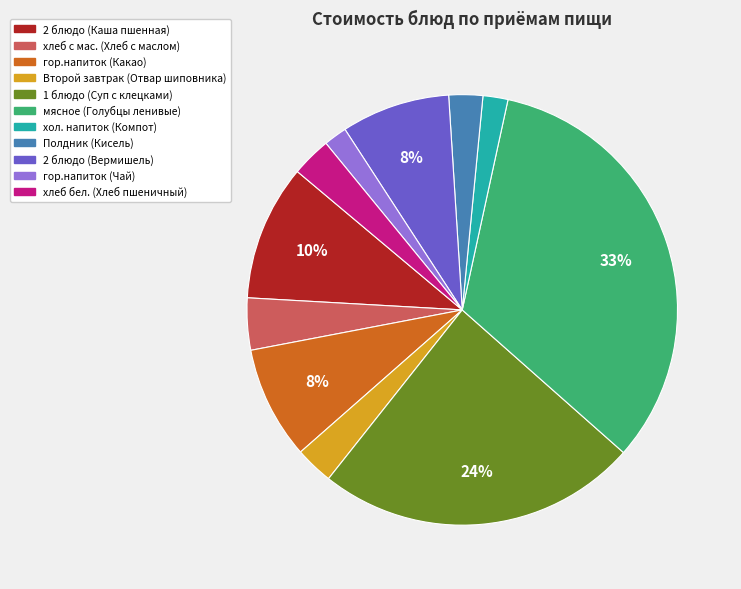

Do гор.напиток (Какао) and гор.напиток (Чай) together represent more than half of the pie?

No